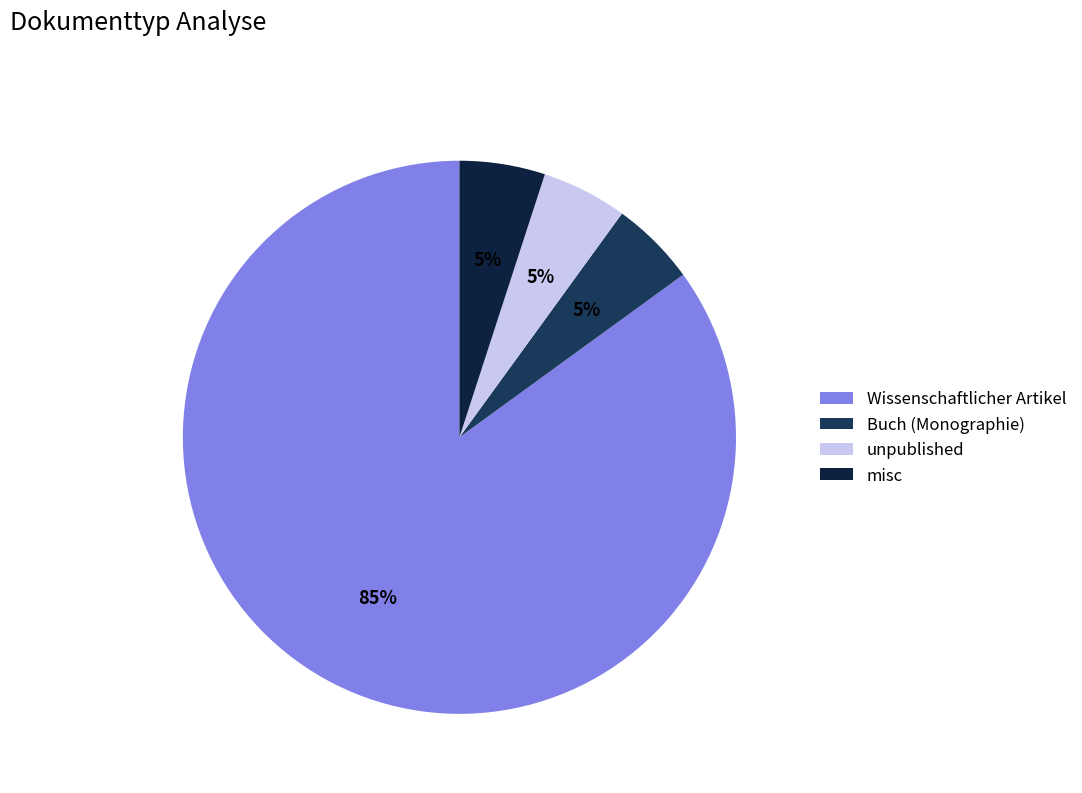

Between Buch (Monographie) and unpublished, which is larger?

Buch (Monographie)